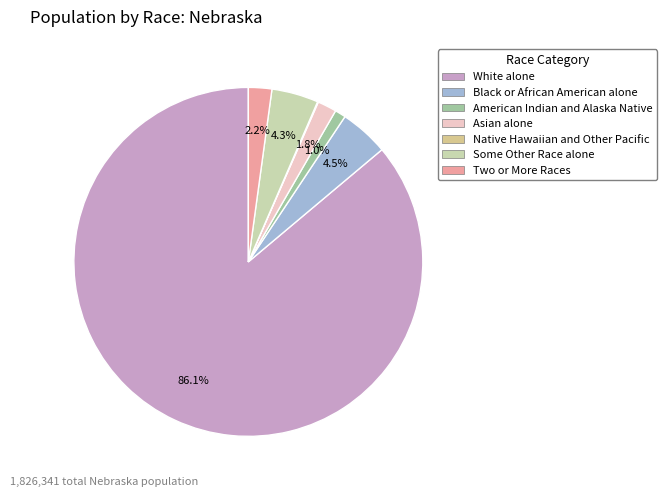

Approximately how many times larger is the value at American Indian and Alaska Native compared to Two or More Races?

0.5